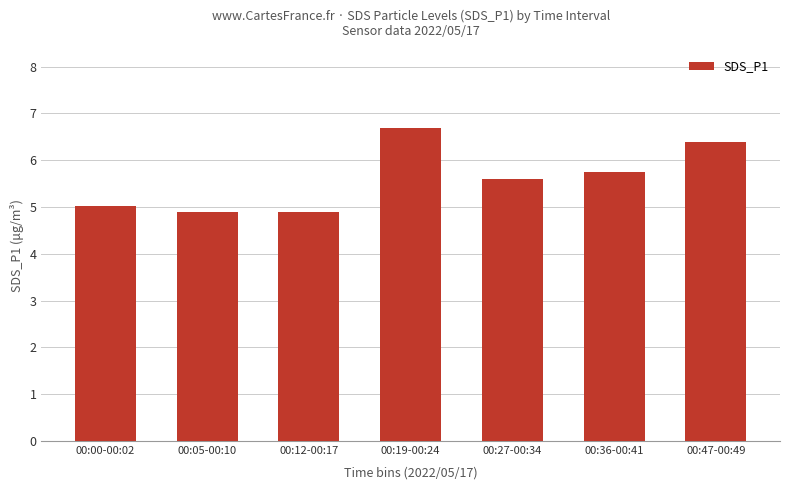

What is the difference between the maximum and minimum values?

1.8